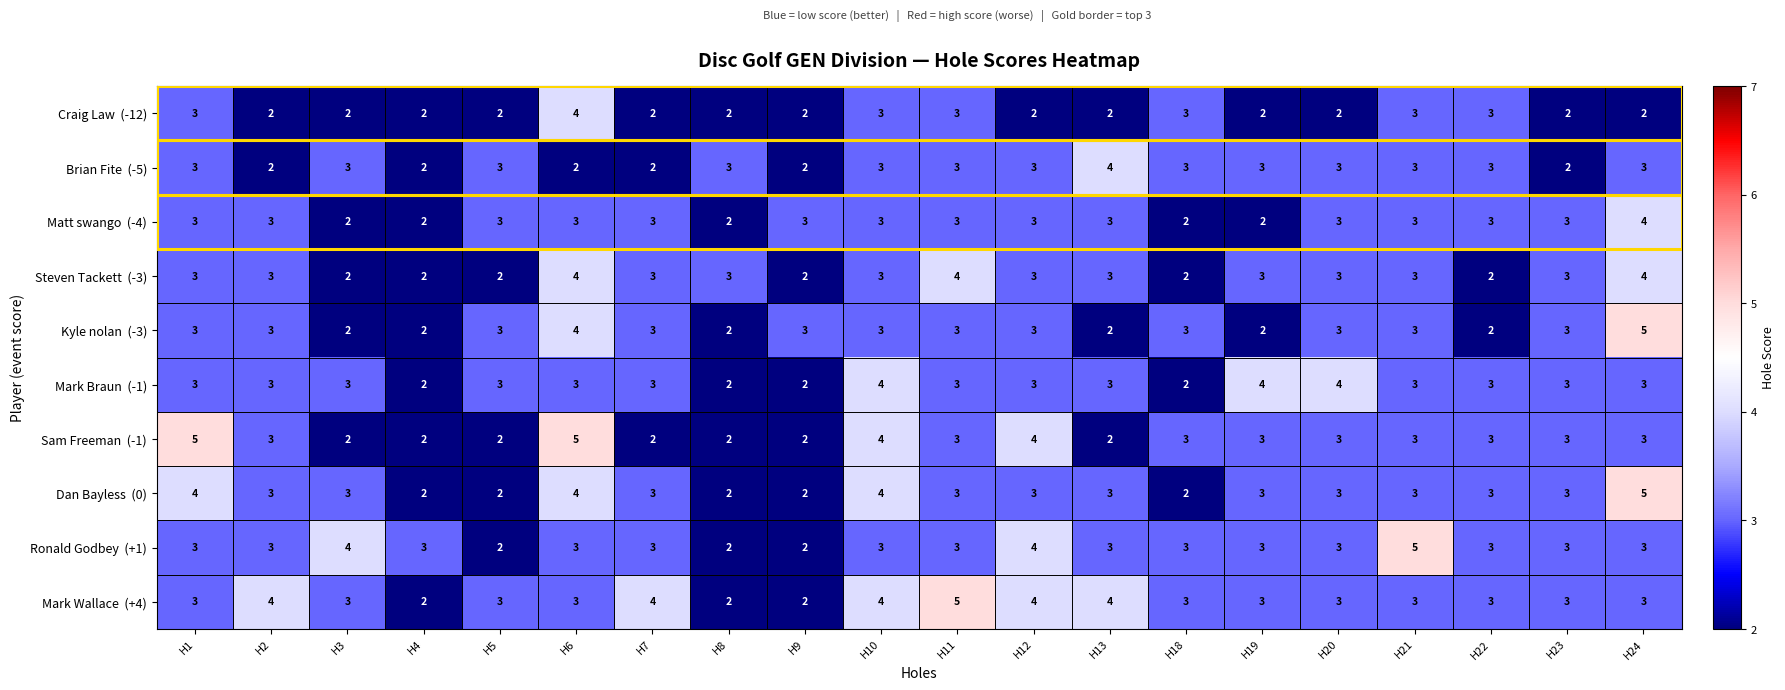

What is the total value across all series at H18?

26